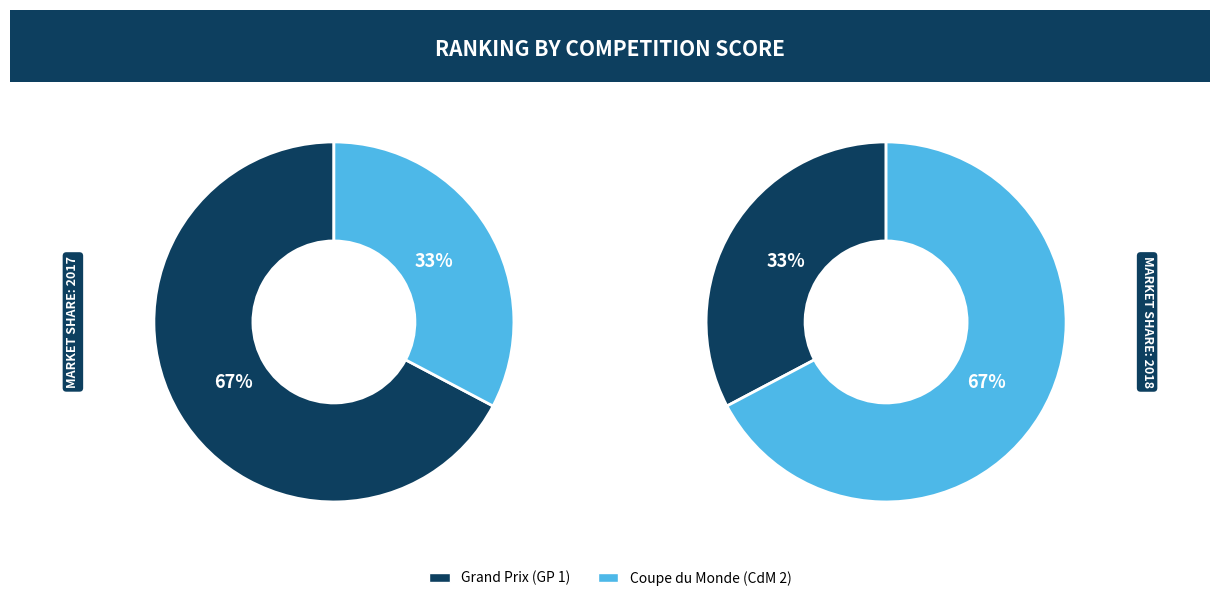

Is it true that BUZZI LORENZO is 16% of the pie?

False